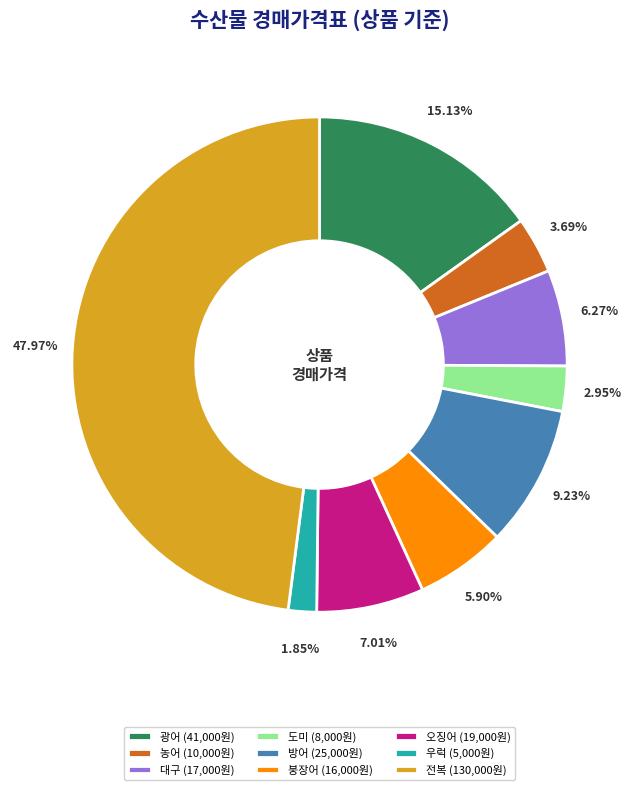

Which category has the biggest portion of the pie?

전복